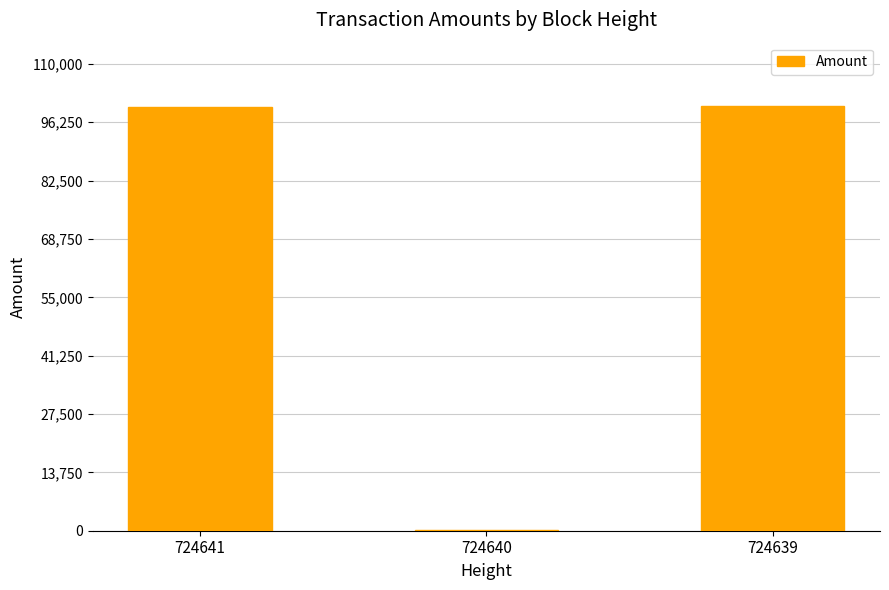

What is the greatest value displayed?

100000.0